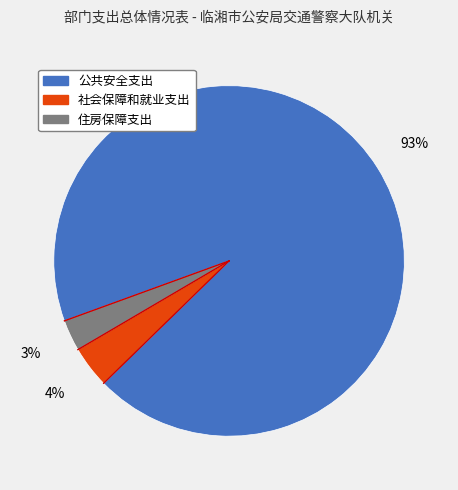

To the nearest percent, what portion does 公共安全支出 represent?

93%